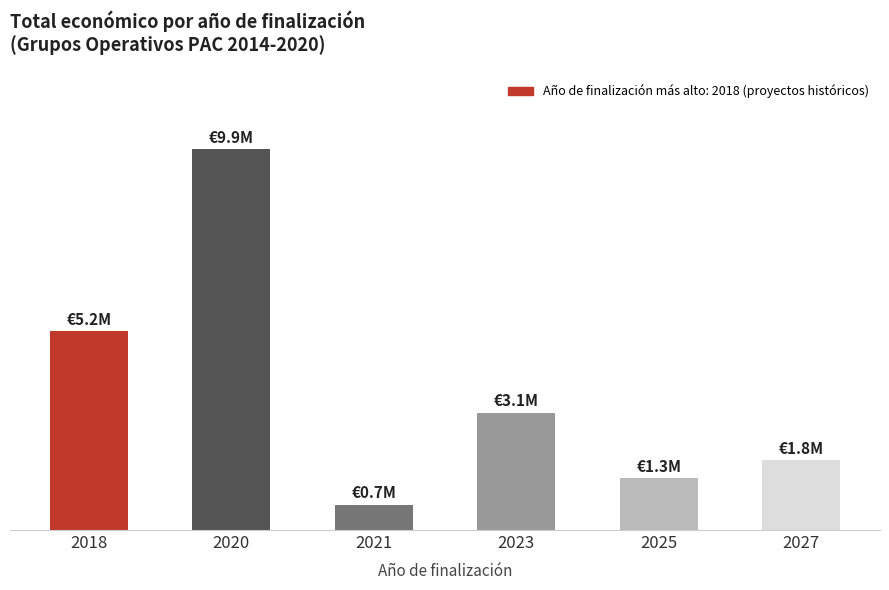

Does the chart contain any negative values?

No